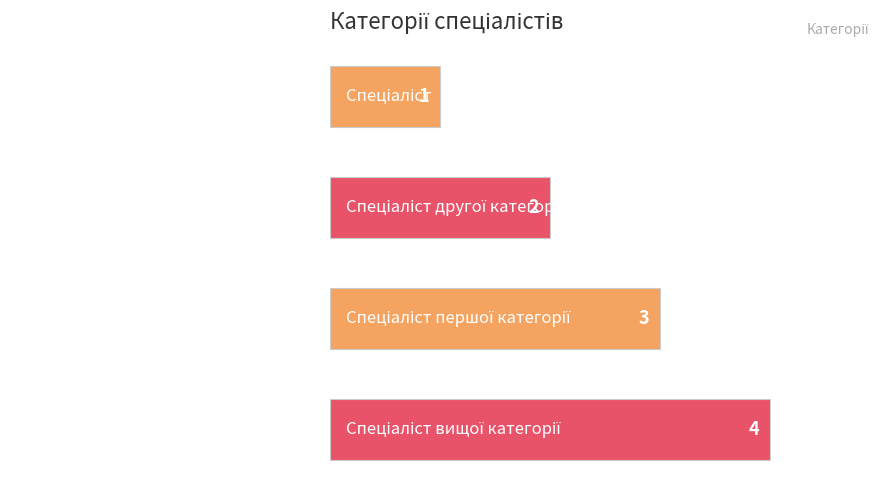

How many values are between 2 and 4?

3